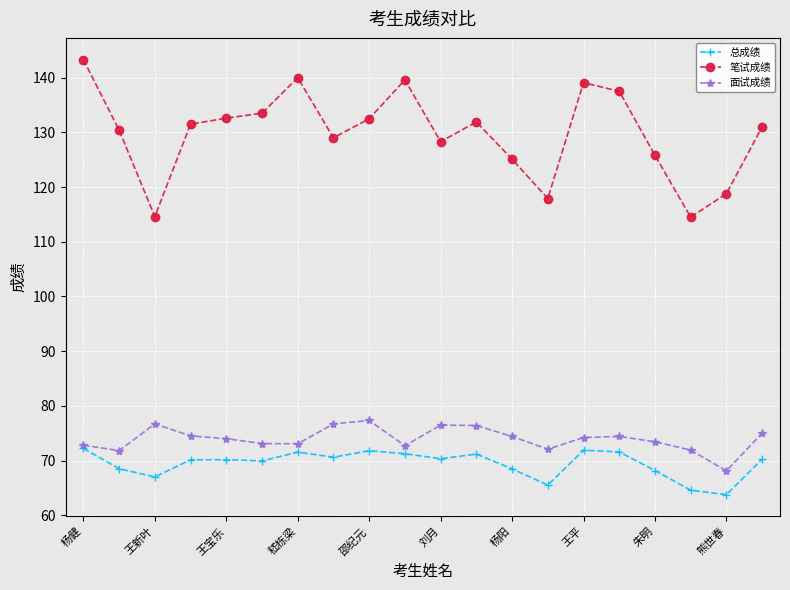

True or false: 总成绩 and 笔试成绩 cross at least once.

False